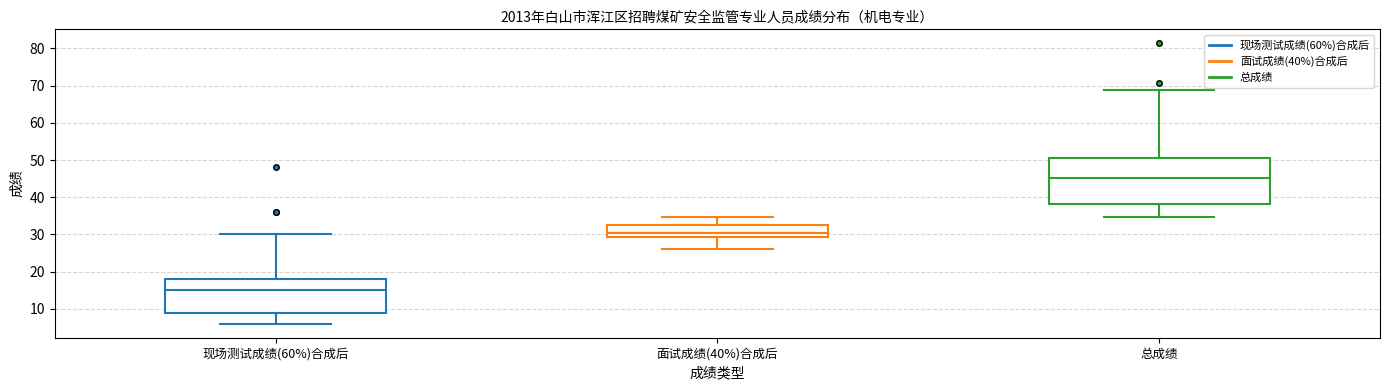

Reading left to right, read every box against the y-axis: the position of its median line, the range the box covers, and the ends of its whiskers. The values are not printed on the chart, so give them approximately, as read against the axis.

现场测试成绩(60%)合成后: median 15, box 9 to 18, whiskers 6 to 30
面试成绩(40%)合成后: median 30, box 29 to 32, whiskers 26 to 35
总成绩: median 45, box 38 to 50, whiskers 35 to 69